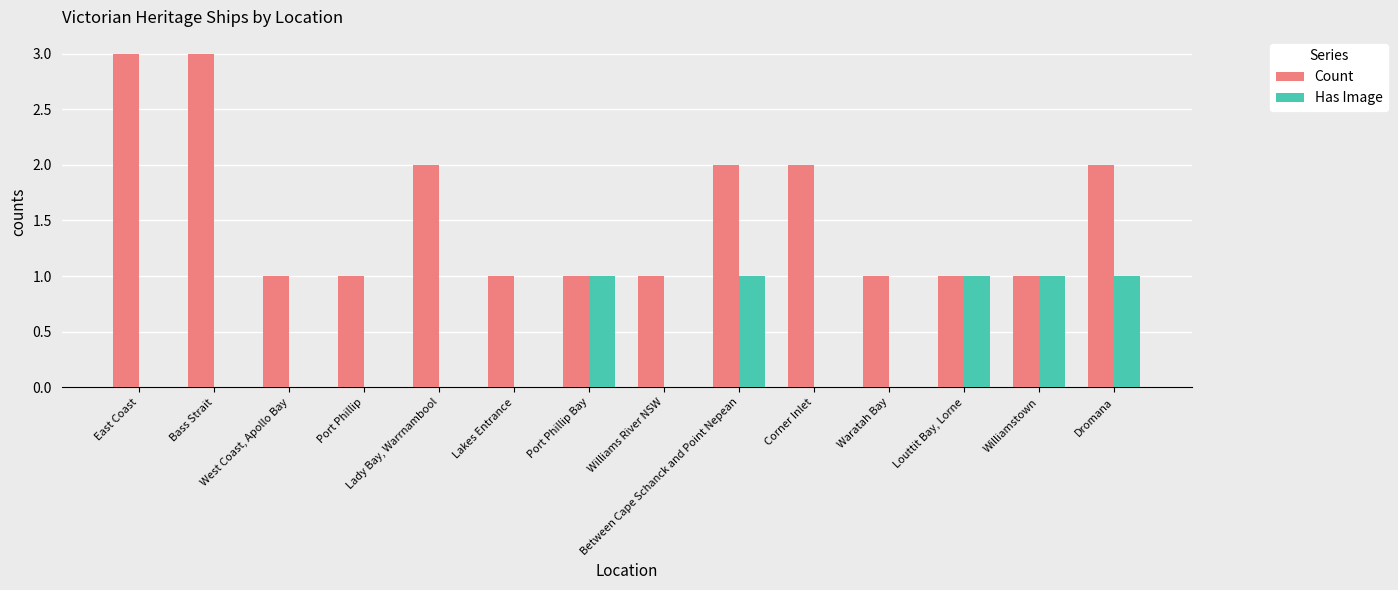

Reading left to right, extract all data points from this chart.

Count: 3	3	1	1	2	1	1	1	2	2	1	1	1	2
Has Image: 0	0	0	0	0	0	1	0	1	0	0	1	1	1